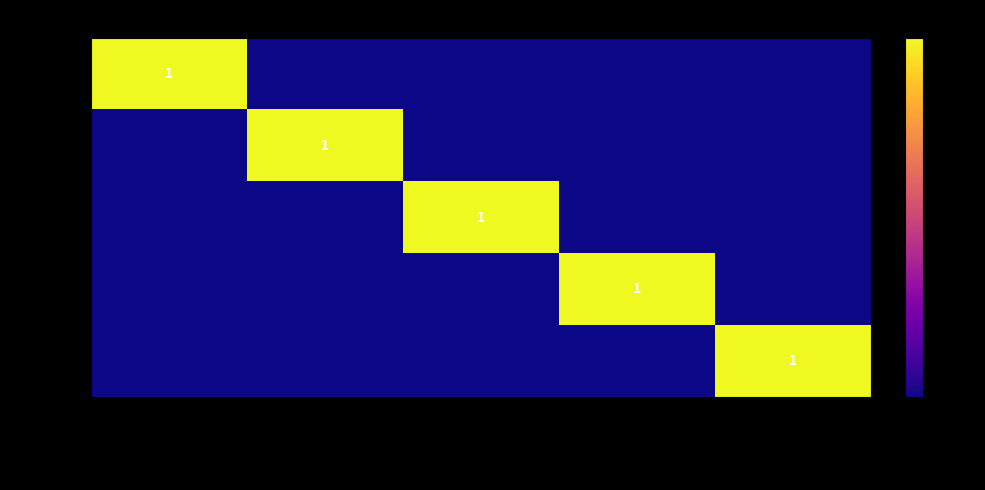

Between andres-h-arce-sa and dental-guarani-srl, which is larger?

andres-h-arce-sa